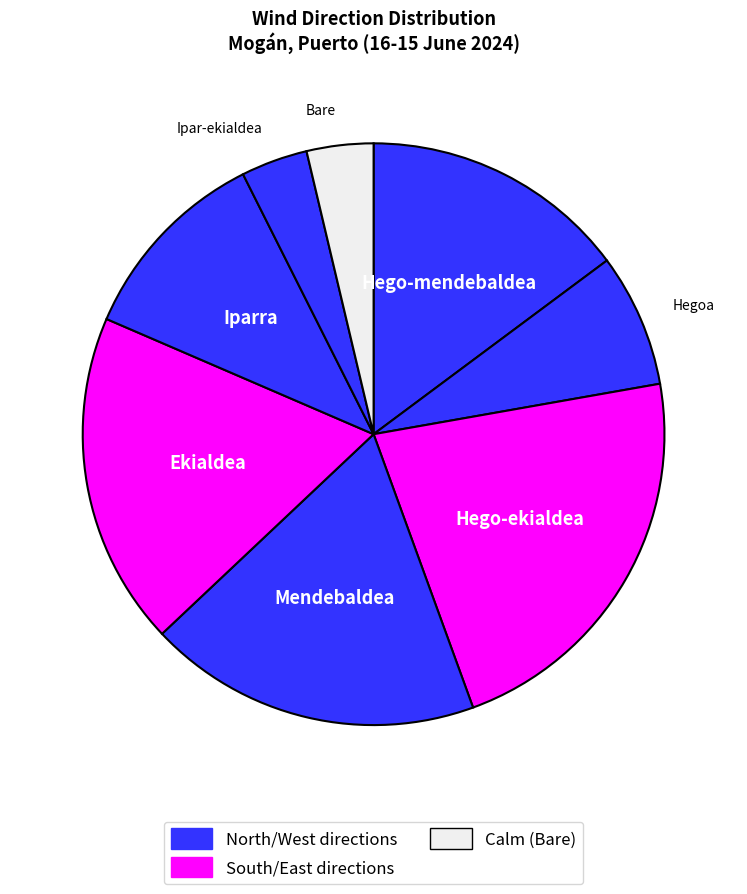

Rank the categories by value from highest to lowest.

Hego-ekialdea, Mendebaldea, Ekialdea, Hego-mendebaldea, Iparra, Hegoa, Ipar-ekialdea, Bare